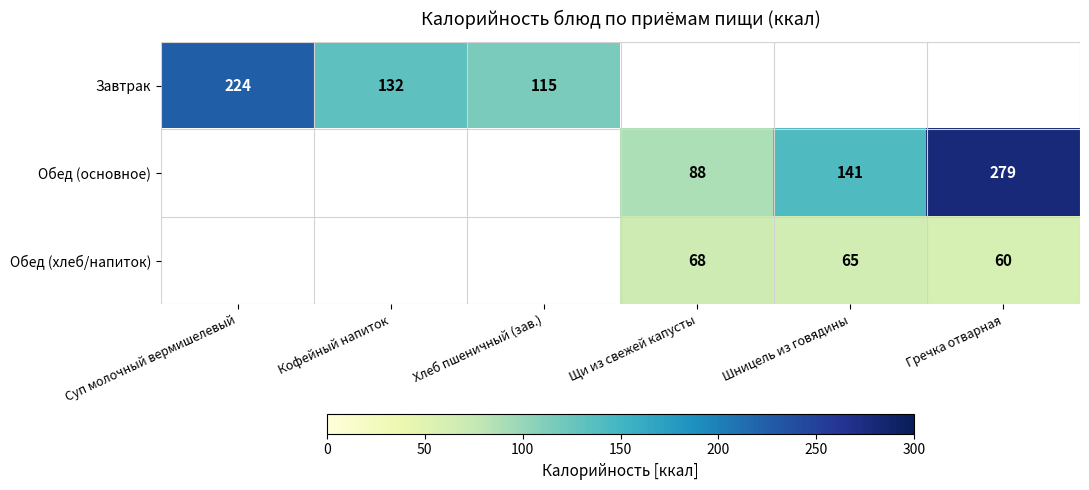

The value of Обед (хлеб/напиток) at Щи из свежей капусты is 68. True or false?

True